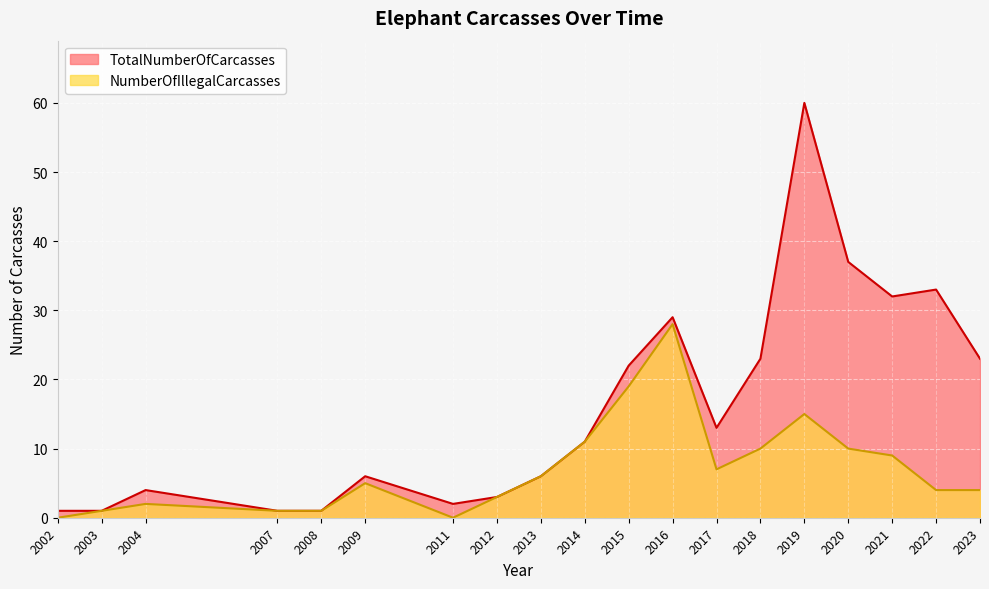

At which category is the sum across all series the highest?

2019